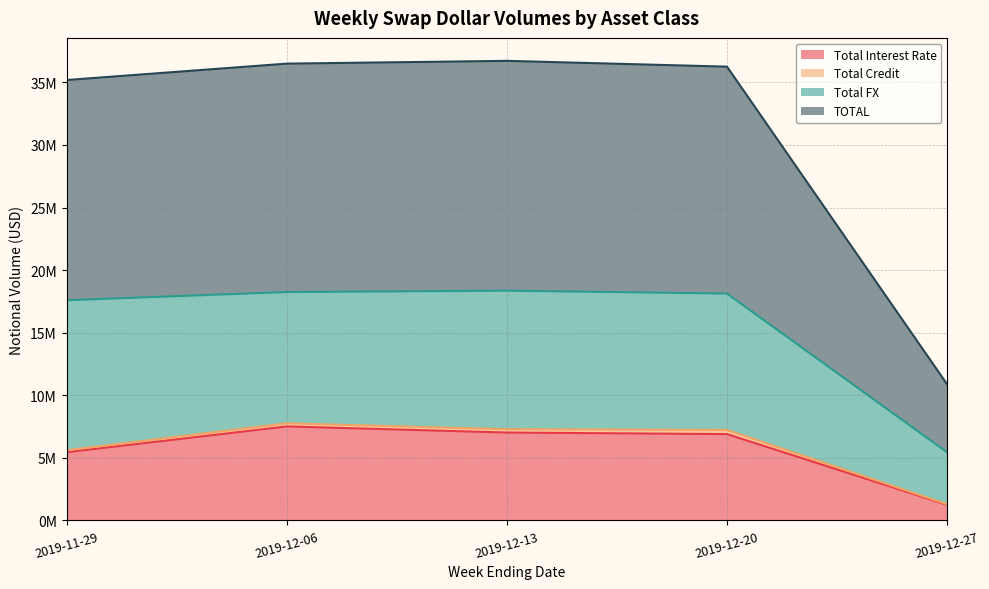

Does the chart have visible grid lines?

Yes